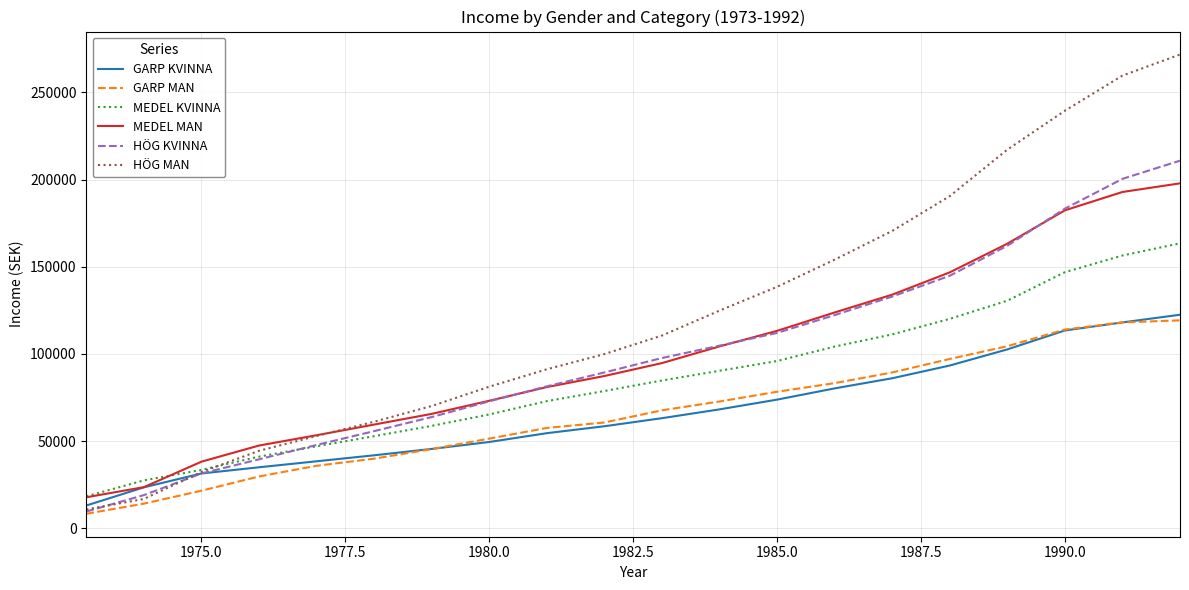

Which series has the largest range (max minus min)?

HÖG MAN